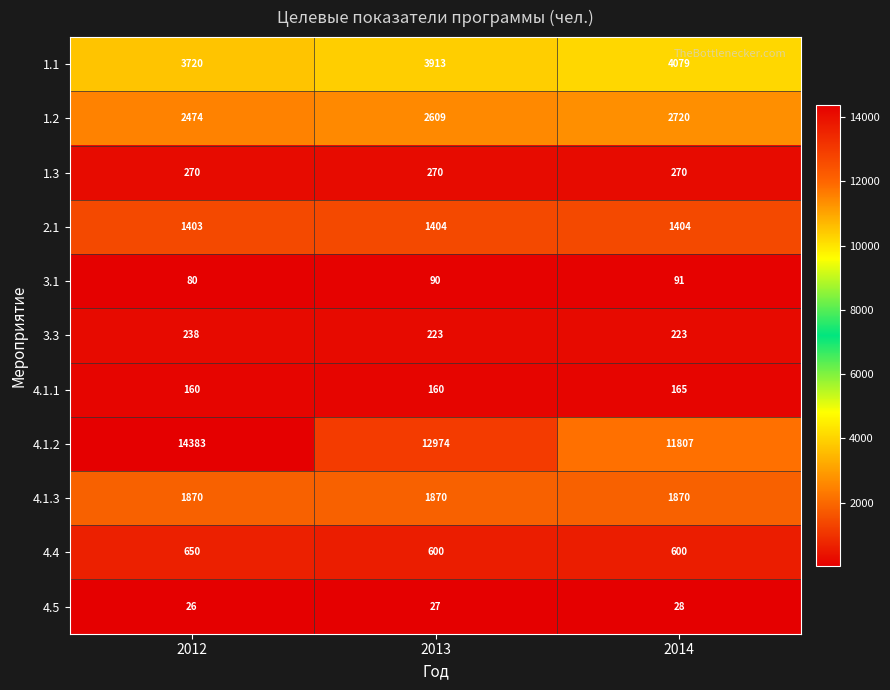

How many data points in 1.1 are less than 3913?

1